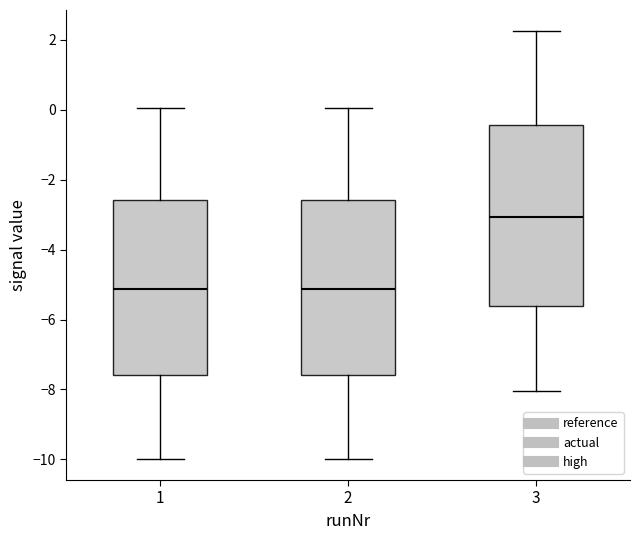

Reading left to right, transcribe this box plot: for each box, give where its median line is, the range the box spans, and where its two whiskers end, as read against the y-axis. The values are not printed on the chart, so give them approximately, as read against the axis.

1: median -5.2, box -7.6 to -2.6, whiskers -10.0 to 0.0
2: median -5.2, box -7.6 to -2.6, whiskers -10.0 to 0.0
3: median -3.0, box -5.6 to -0.4, whiskers -8.0 to 2.2